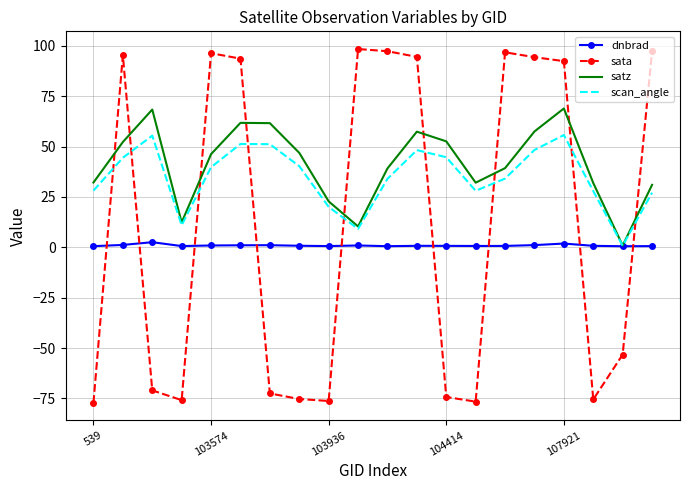

Which series has the widest spread of values?

sata